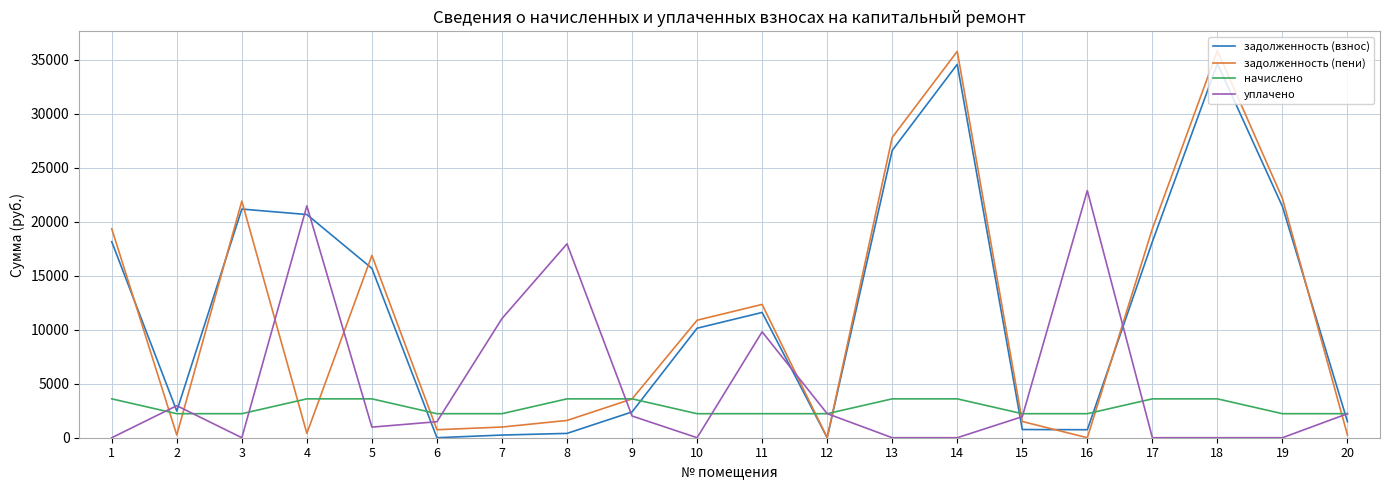

Which series changed the most between 7 and 17?

задолженность (пени)